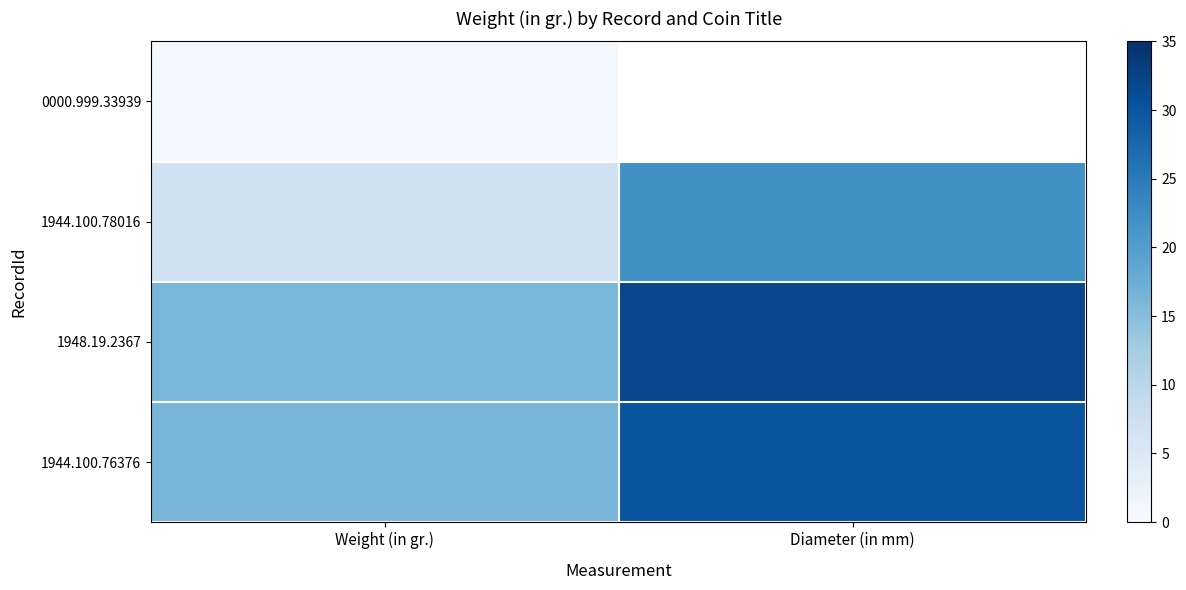

What is the average value of the 1944.100.76376 series?

23.2